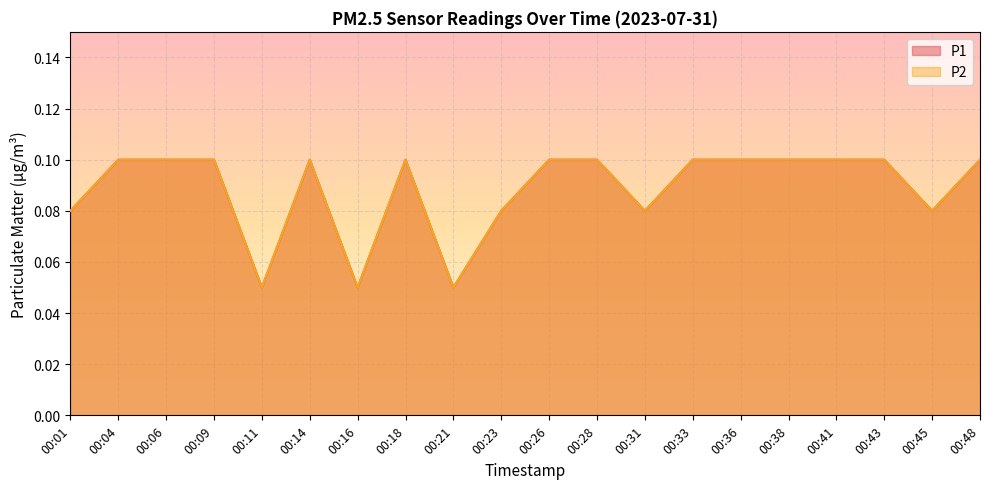

What is the sum of all P1 values?

1.8